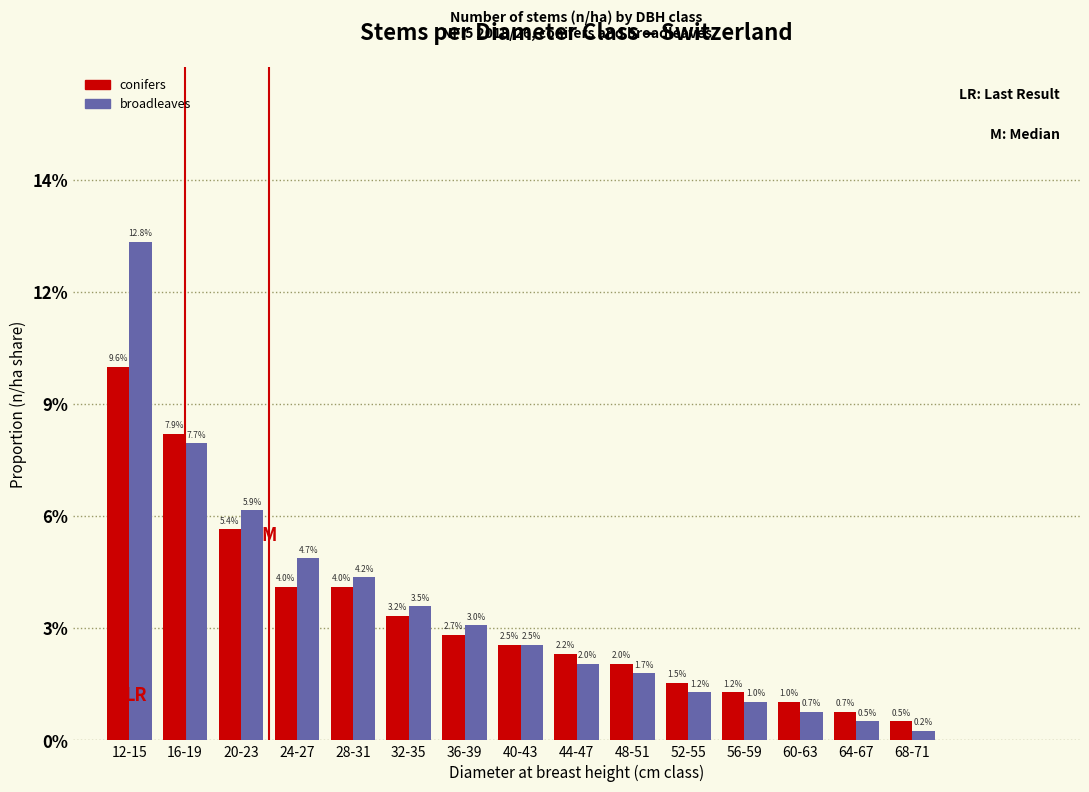

Are the bars grouped side by side (vs. stacked)?

Yes